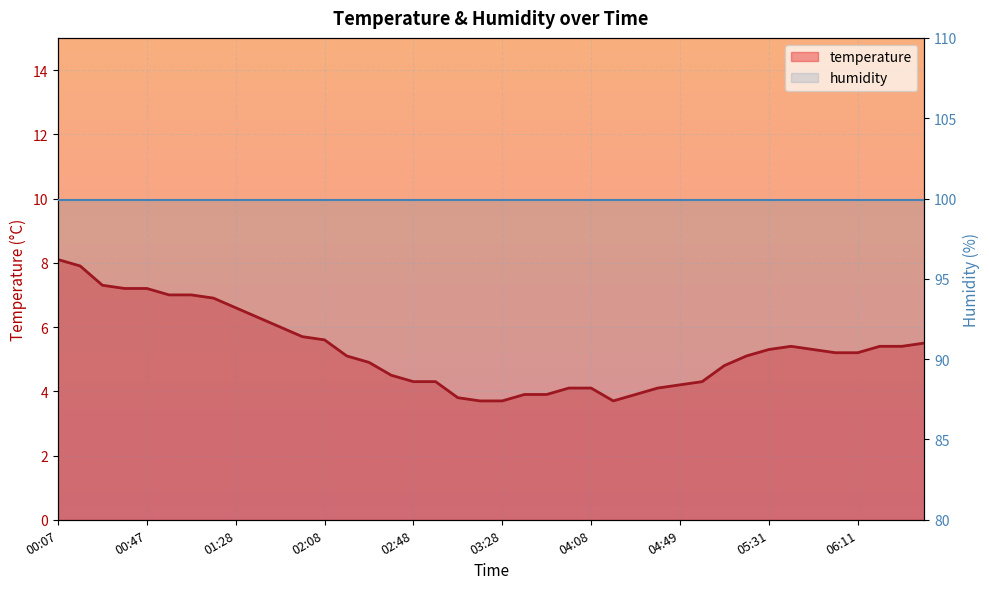

Between 04:18 and 00:17, which is larger?

00:17